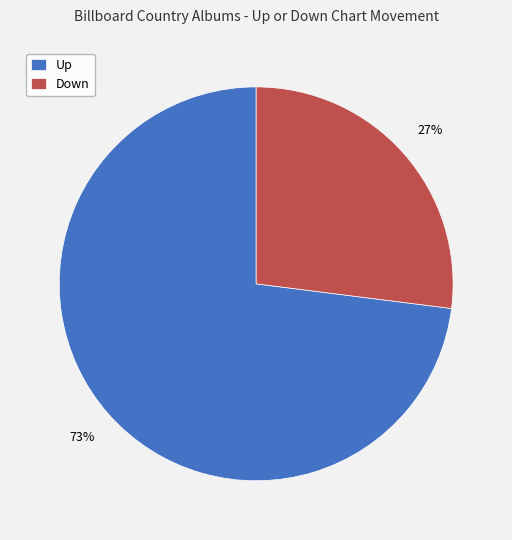

Do Up and Down together represent more than half of the pie?

Yes